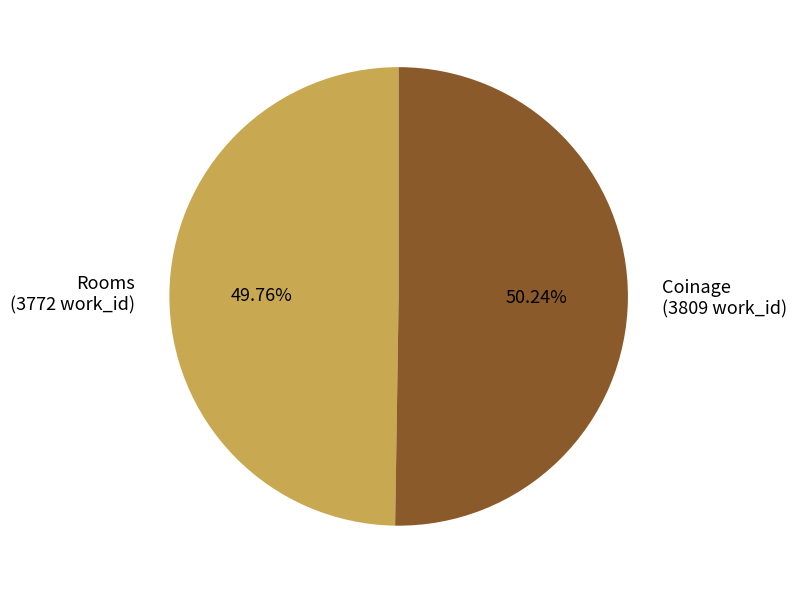

Is the sum of Rooms and Coinage greater than half?

Yes